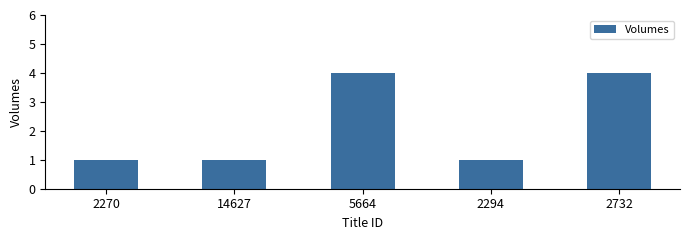

What is the greatest value displayed?

4